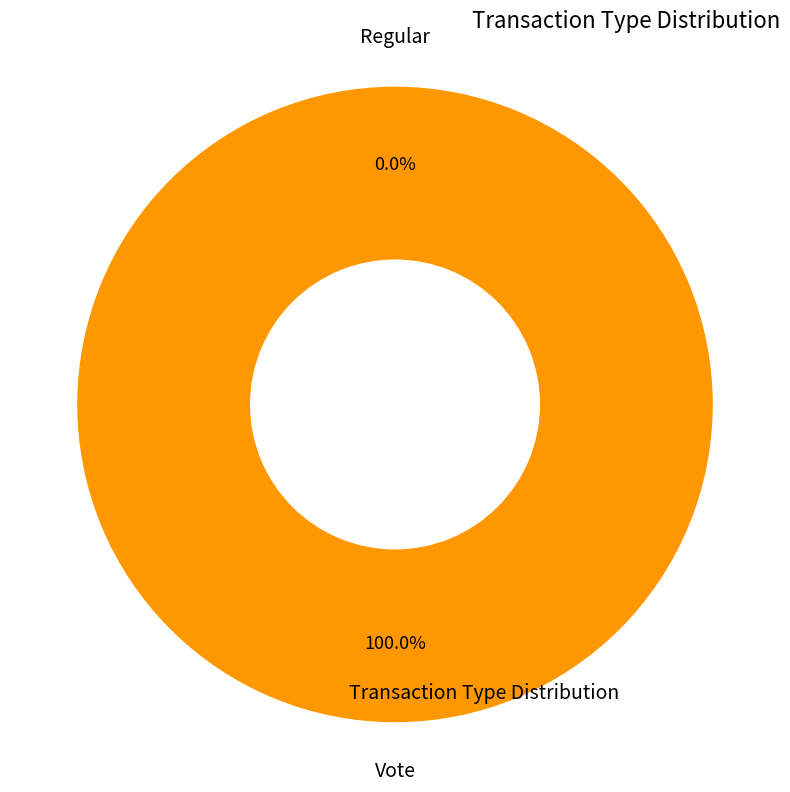

Which slice is the smallest?

Regular